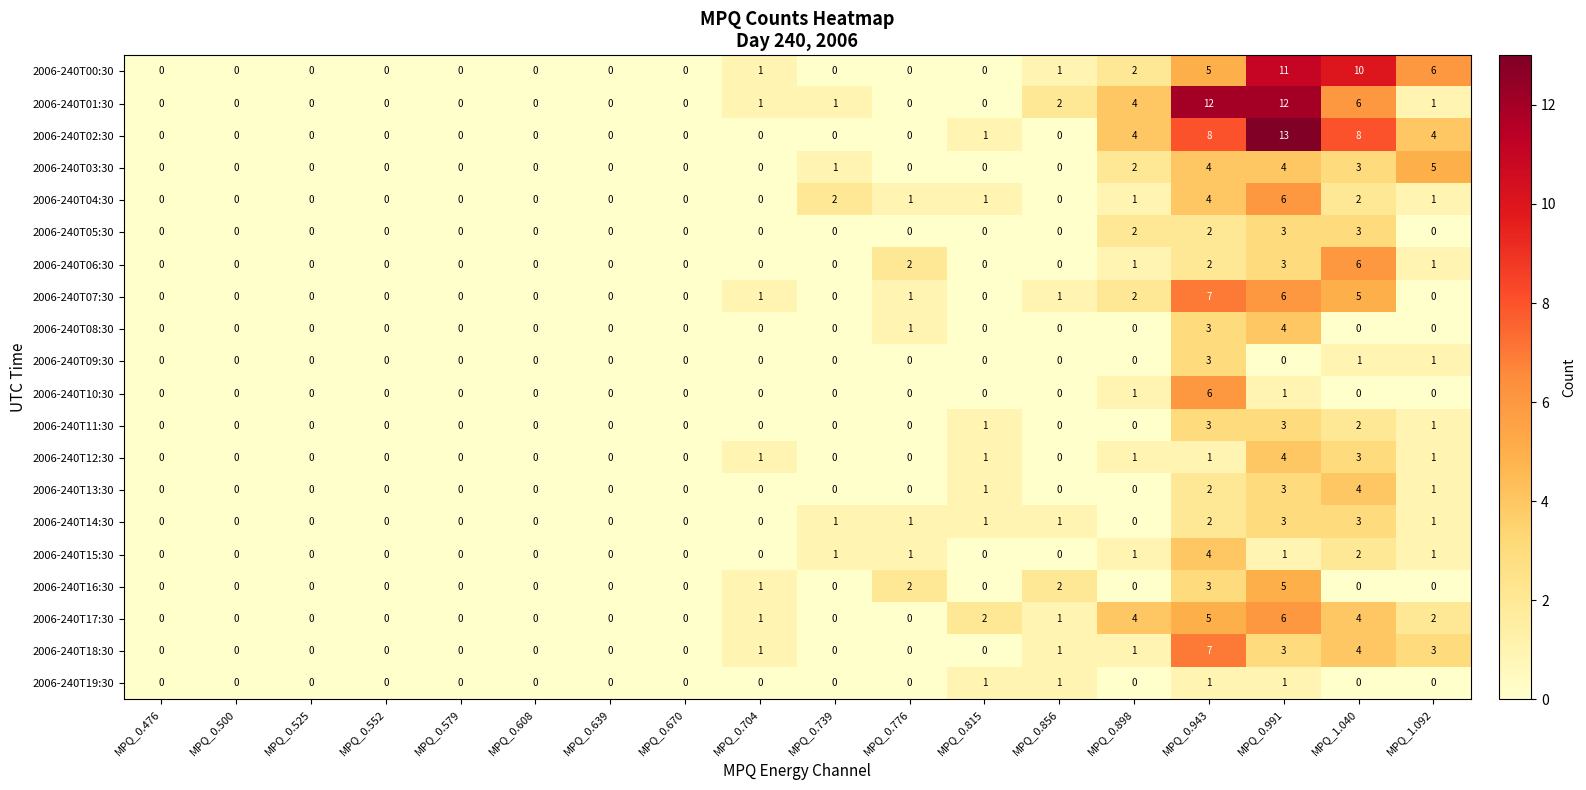

Which series has the widest spread of values?

2006-240T02:30